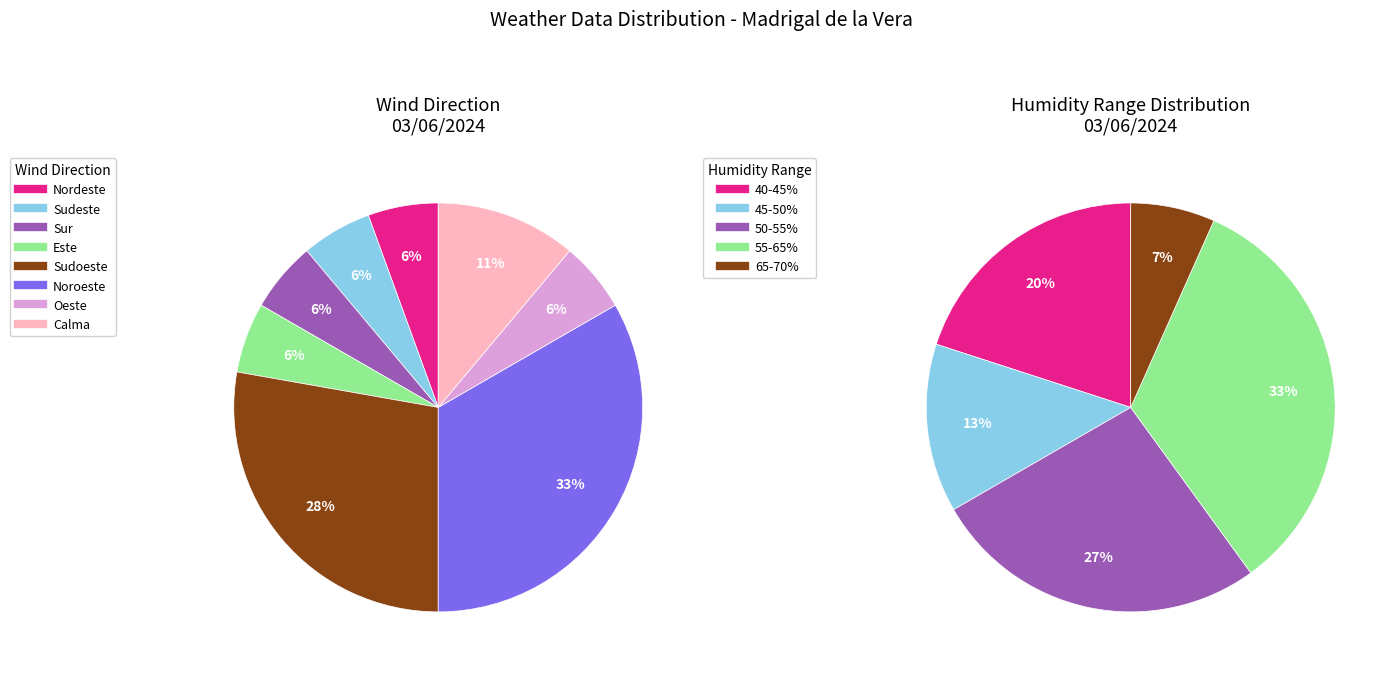

How many segments does this pie chart have?

8